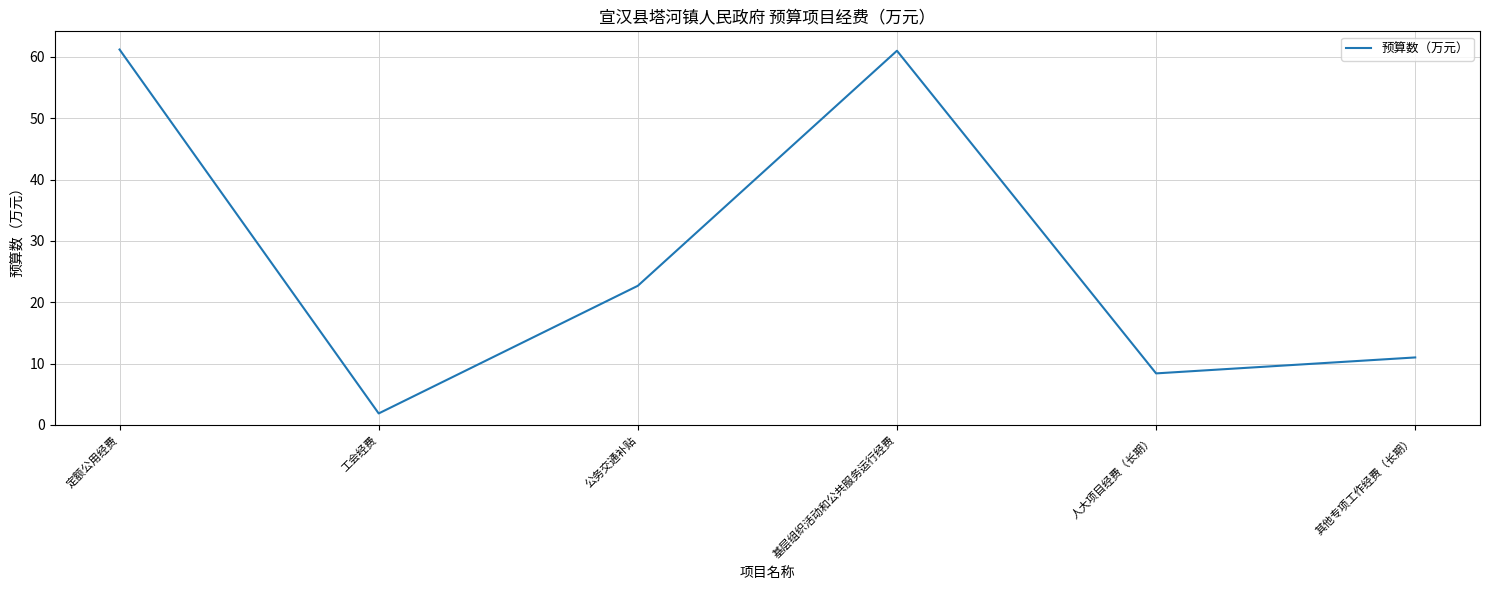

Is it true that the value at 其他专项工作经费（长期） is 11.0?

True